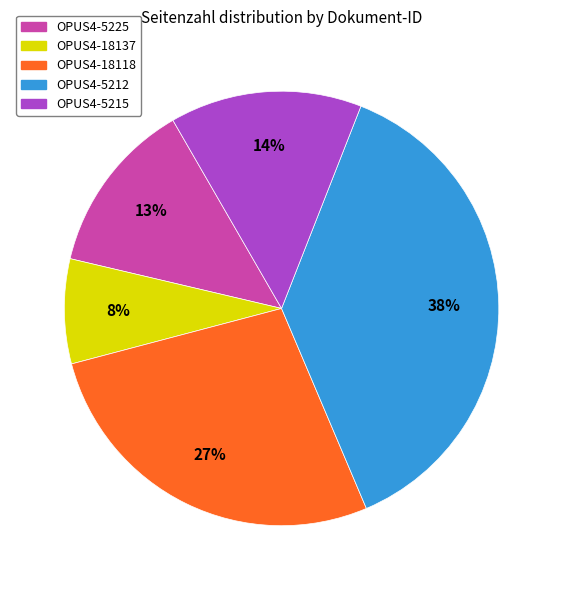

To the nearest percent, what is the difference between the largest and smallest slice percentages?

30%